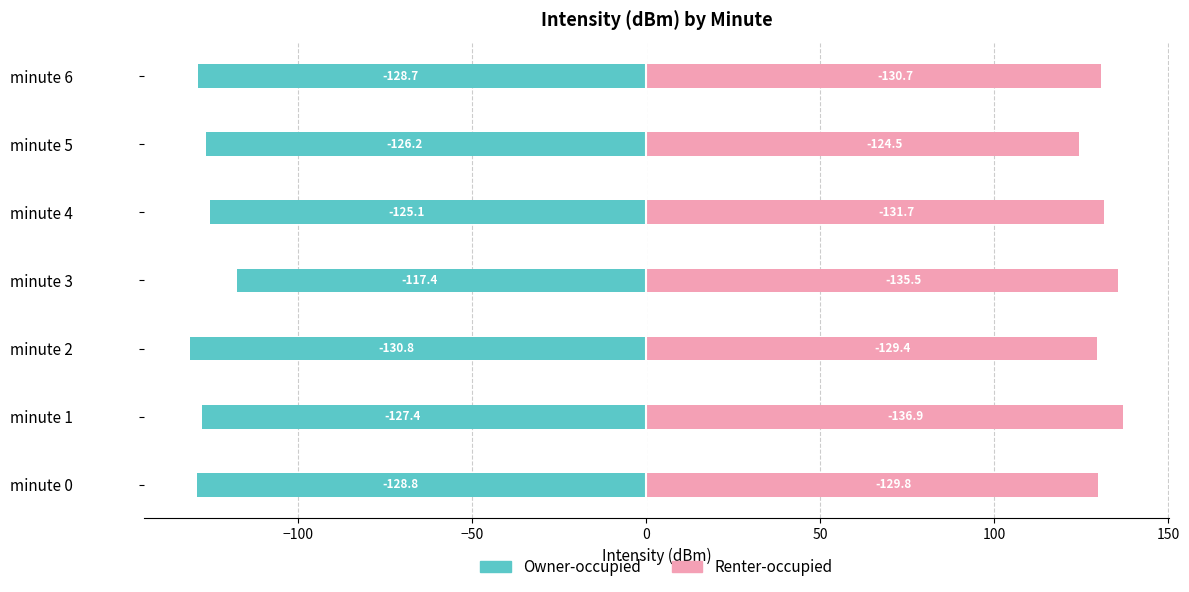

Count the number of data series in this chart.

2